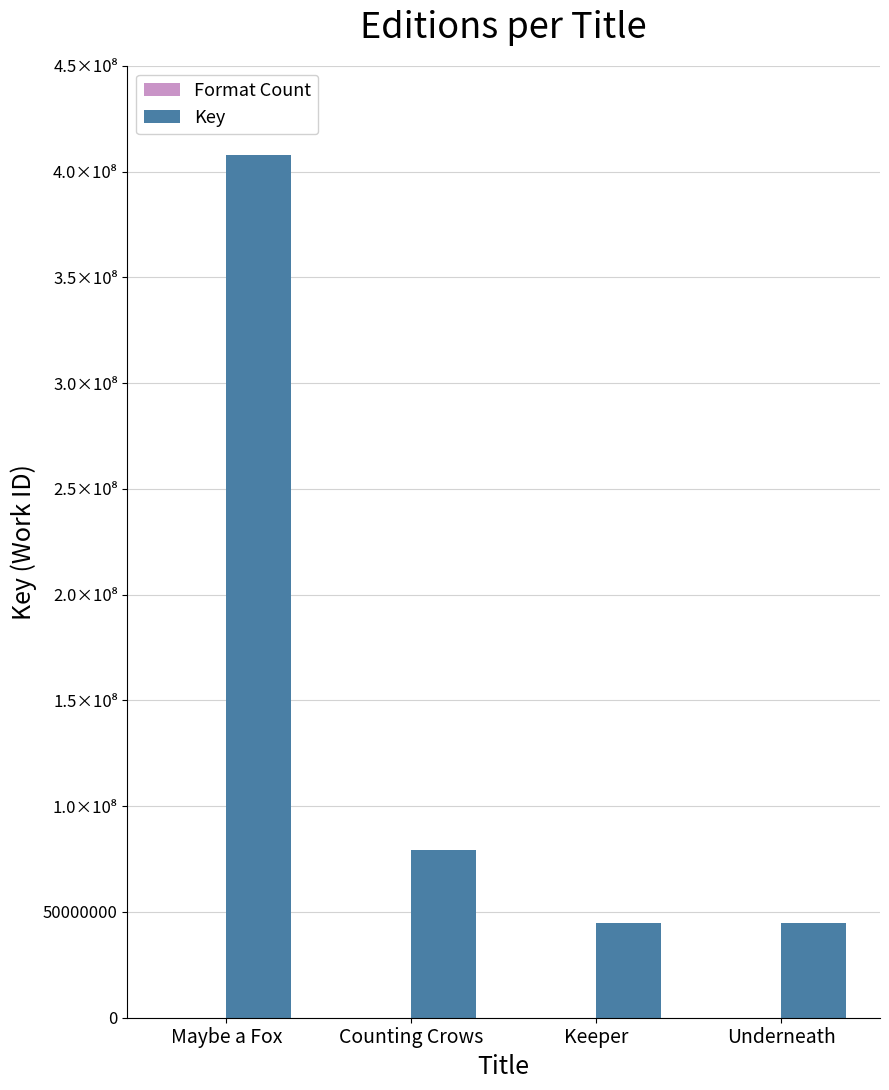

What are all the series names shown in the legend?

Format Count, Key